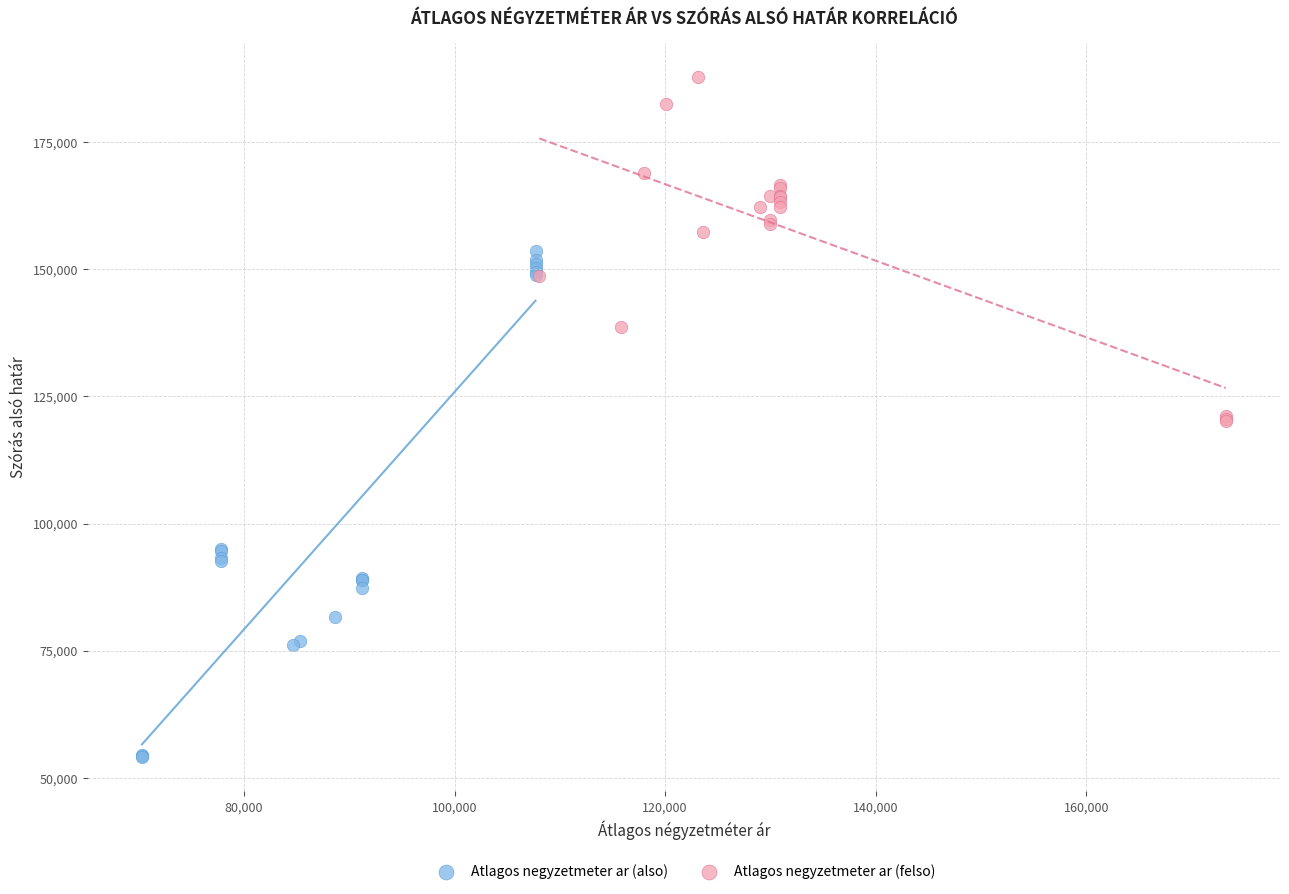

What are all the series names shown in the legend?

Atlagos negyzetmeter ar (also), Atlagos negyzetmeter ar (felso)